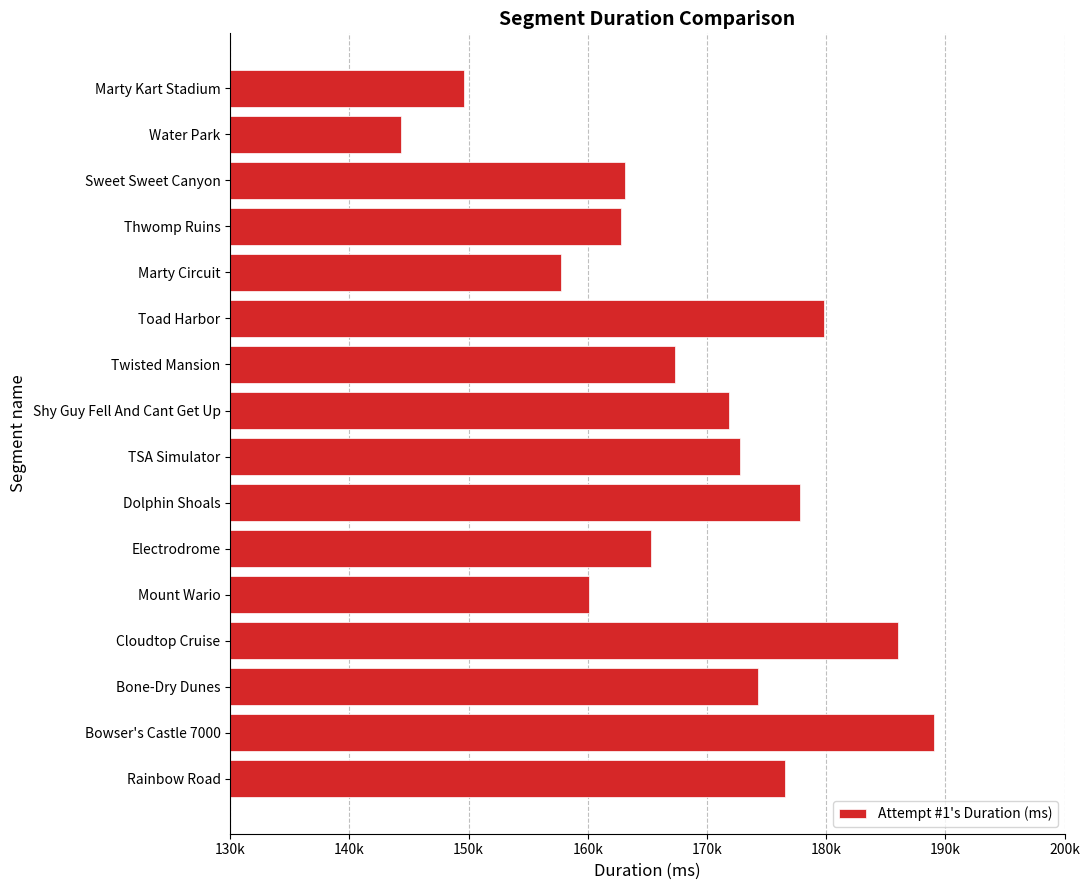

What is the sum of all values?

2698407